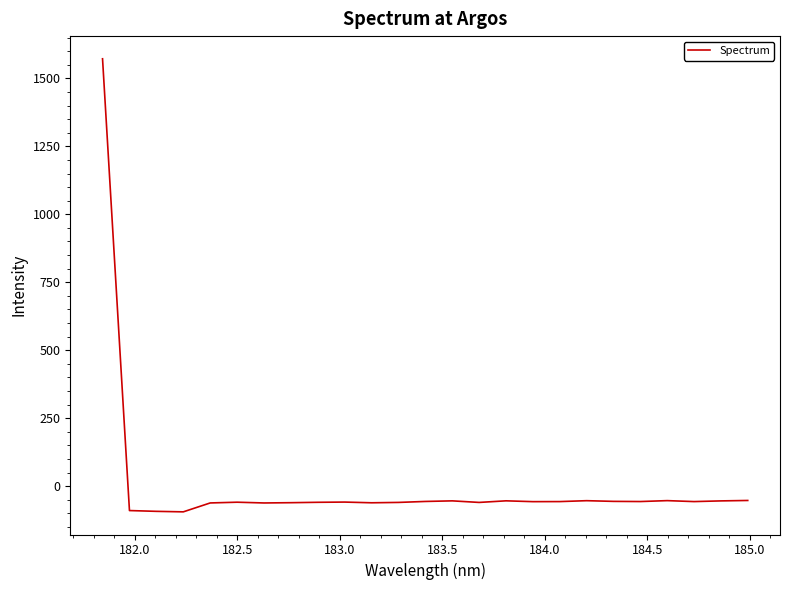

What is the minimum value shown in the chart?

-94.6